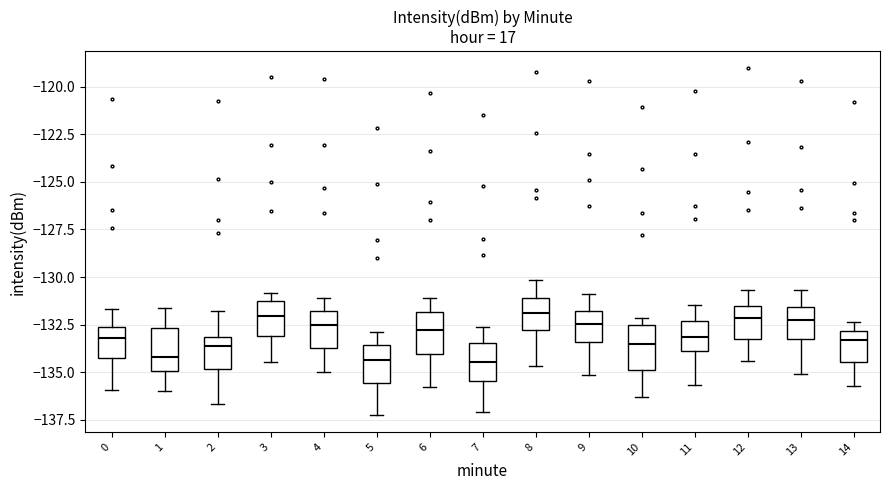

Reading left to right, transcribe this box plot: for each box, give where its median line is, the range the box spans, and where its two whiskers end, as read against the y-axis. The values are not printed on the chart, so give them approximately, as read against the axis.

0: median -133.0, box -134.0 to -132.5, whiskers -136.0 to -131.5
1: median -134.0, box -135.0 to -132.5, whiskers -136.0 to -131.5
2: median -133.5, box -135.0 to -133.0, whiskers -136.5 to -132.0
3: median -132.0, box -133.0 to -131.5, whiskers -134.5 to -131.0
4: median -132.5, box -133.5 to -132.0, whiskers -135.0 to -131.0
5: median -134.5, box -135.5 to -133.5, whiskers -137.0 to -133.0
6: median -133.0, box -134.0 to -132.0, whiskers -136.0 to -131.0
7: median -134.5, box -135.5 to -133.5, whiskers -137.0 to -132.5
8: median -132.0, box -133.0 to -131.0, whiskers -134.5 to -130.0
9: median -132.5, box -133.5 to -132.0, whiskers -135.0 to -131.0
10: median -133.5, box -135.0 to -132.5, whiskers -136.5 to -132.0
11: median -133.0, box -134.0 to -132.5, whiskers -135.5 to -131.5
12: median -132.0, box -133.0 to -131.5, whiskers -134.5 to -130.5
13: median -132.5, box -133.0 to -131.5, whiskers -135.0 to -130.5
14: median -133.5, box -134.5 to -133.0, whiskers -135.5 to -132.5